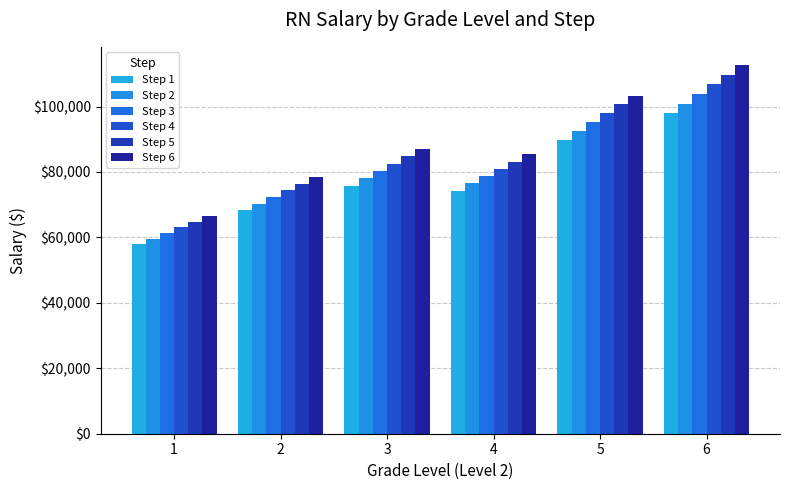

Which series has the largest range (max minus min)?

Step 6